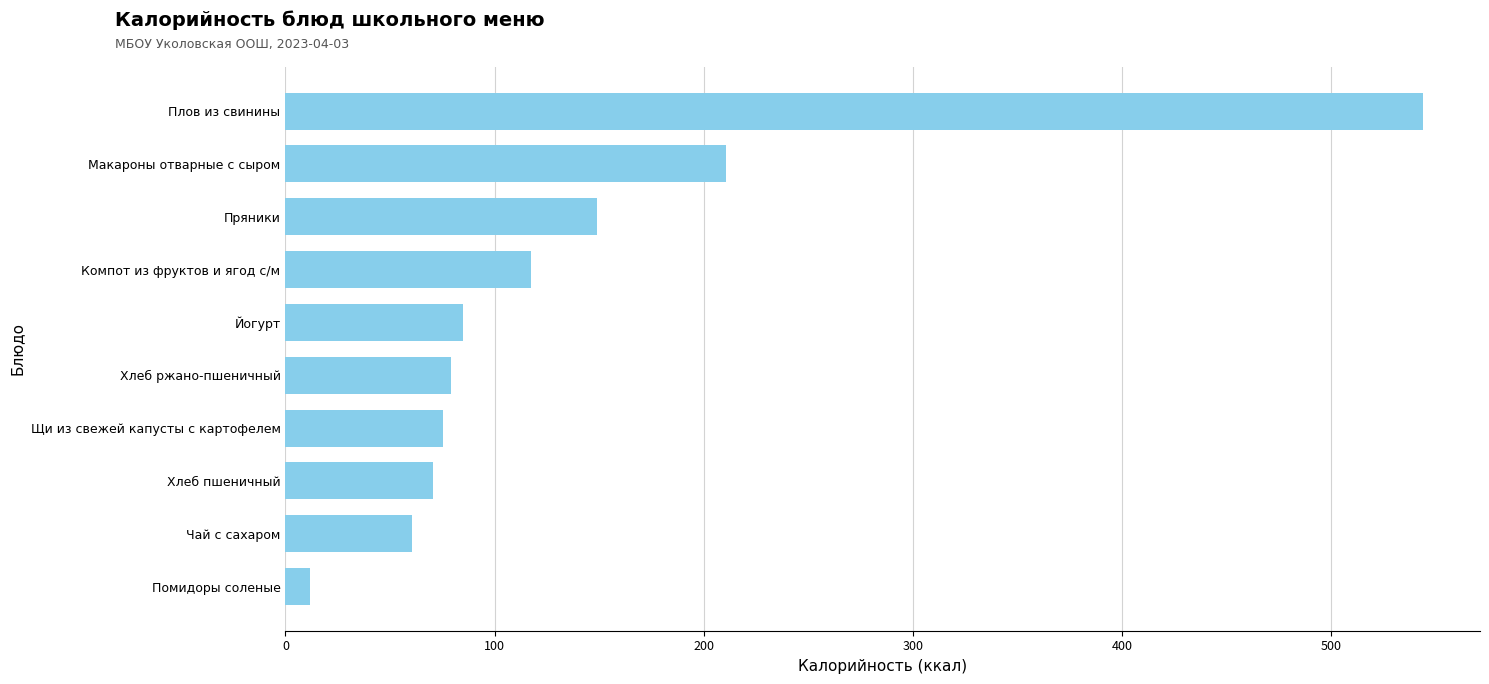

The chart shows a value of 241.9 at Плов из свинины. True or false?

False